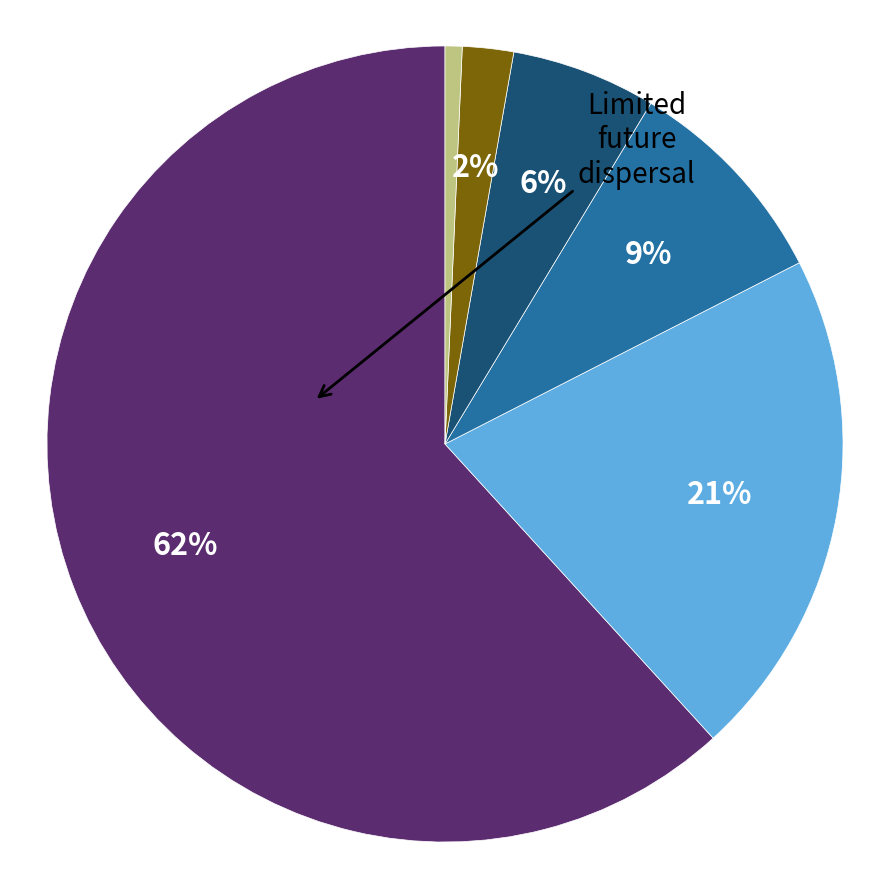

To the nearest percent, what is the average slice percentage?

17%